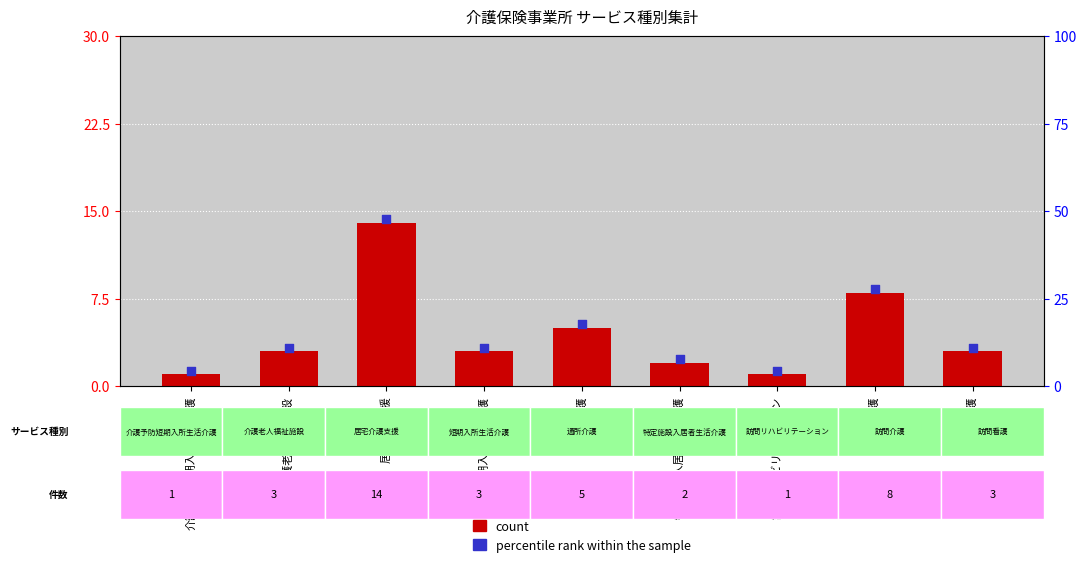

At how many categories does at least one series exceed 3?

6